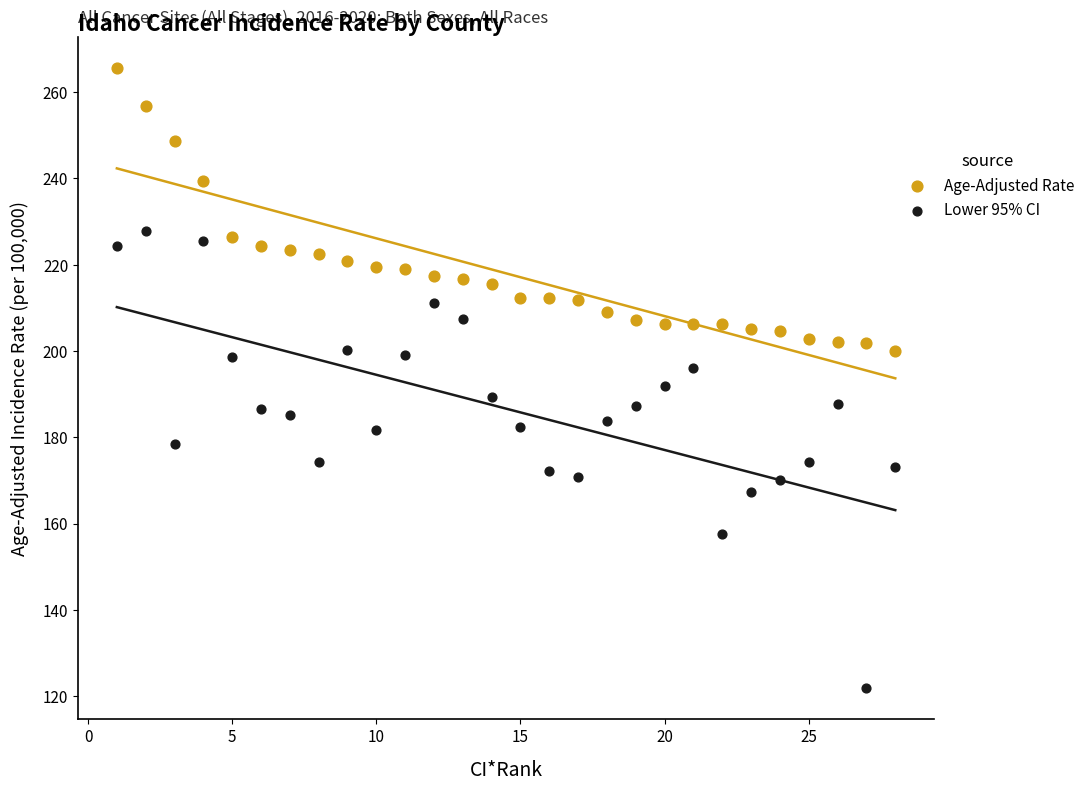

Which series contains the highest Y value?

Age-Adjusted Rate